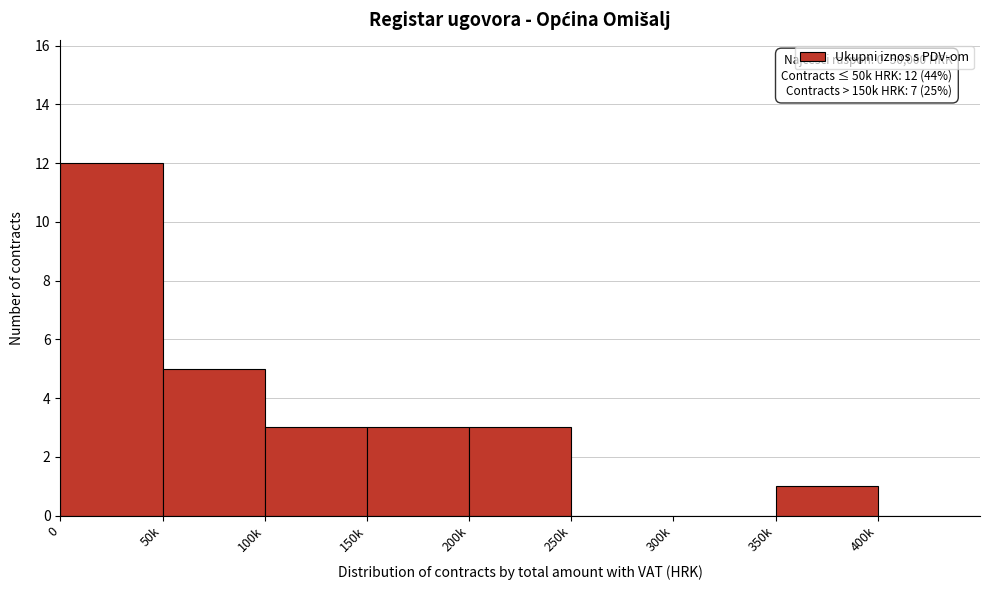

Reading left to right, extract all data points from this chart.

0=12	50k=5	100k=3	150k=3	200k=3	250k=0	300k=0	350k=1	400k=0